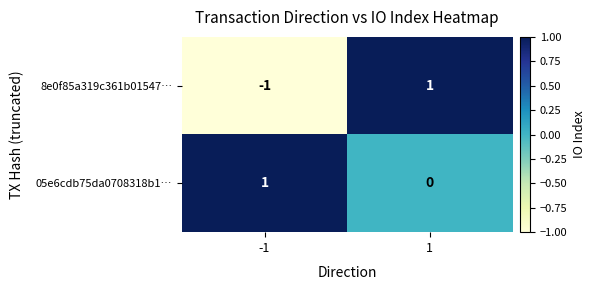

The 8e0f85a319c361b01547… series shows 2 at 1. True or false?

False